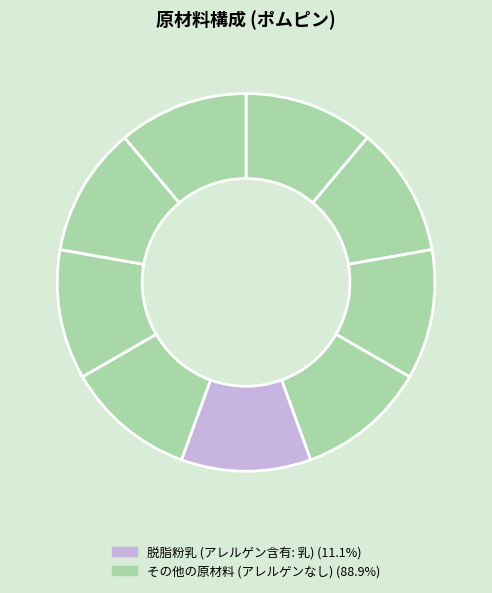

Which slice is the largest?

脱脂粉乳